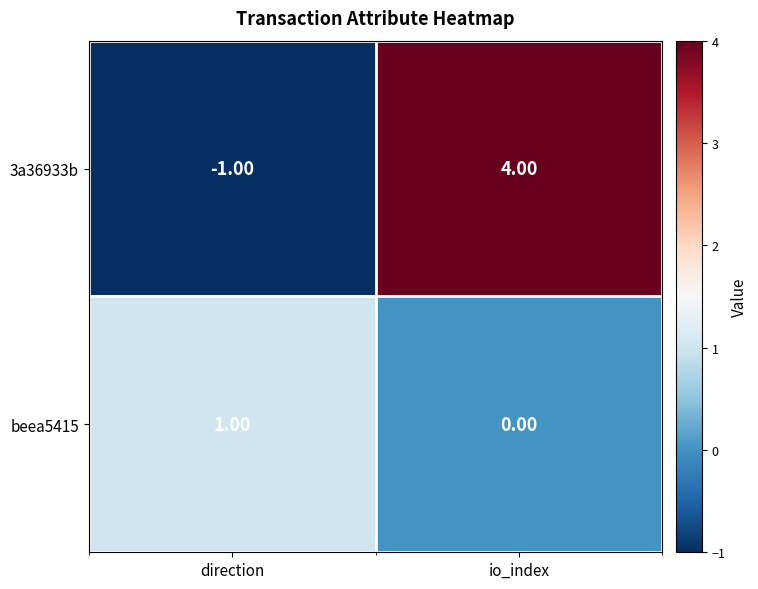

Rank the categories by 3a36933b value from lowest to highest.

direction, io_index